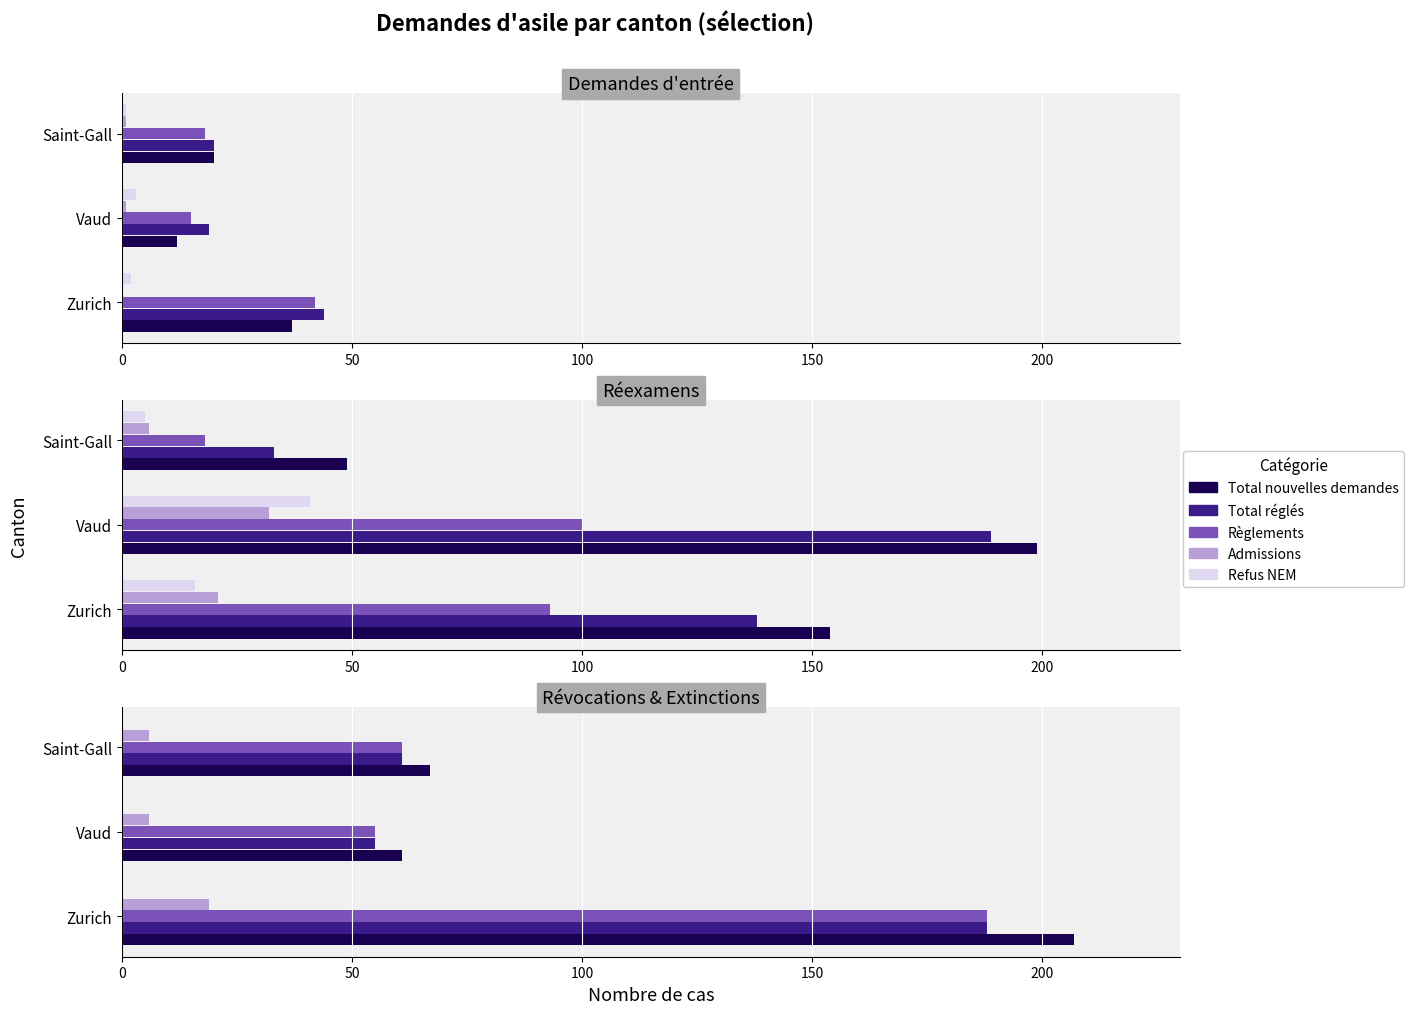

What is the maximum value shown in the chart?

207.0